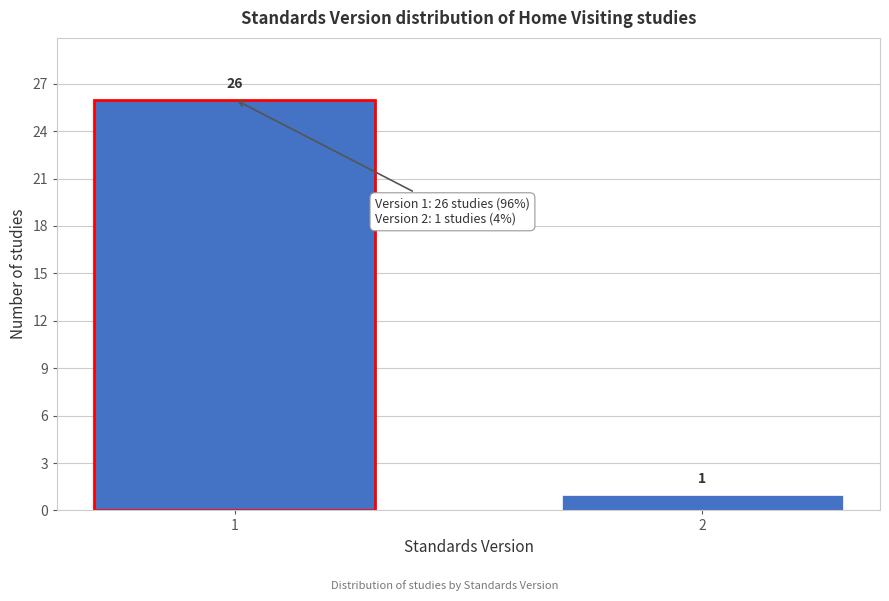

Reading right to left, transcribe all the data shown in this chart.

1	26